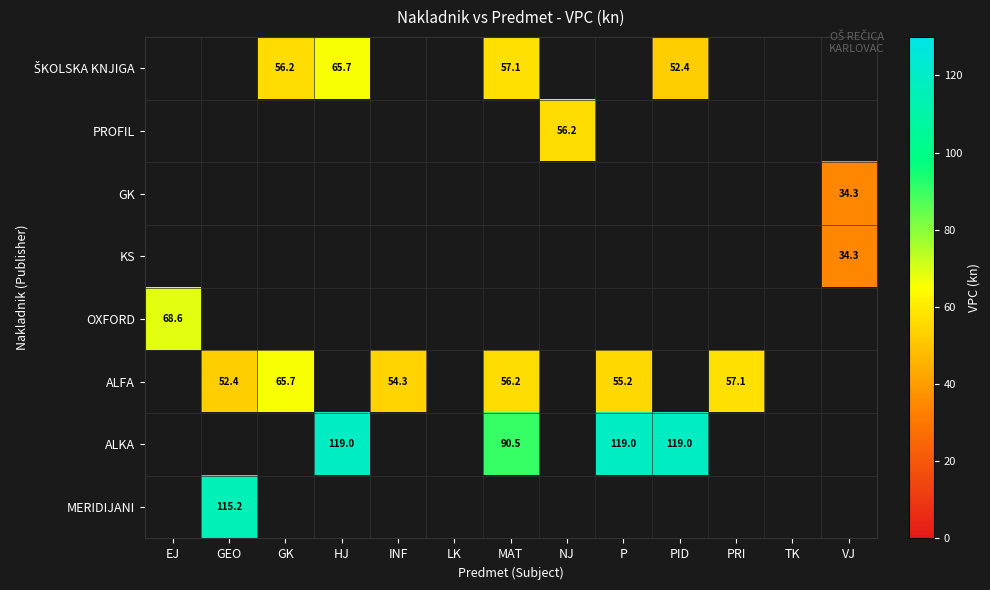

The value of ALKA at MAT is 90.5. True or false?

True